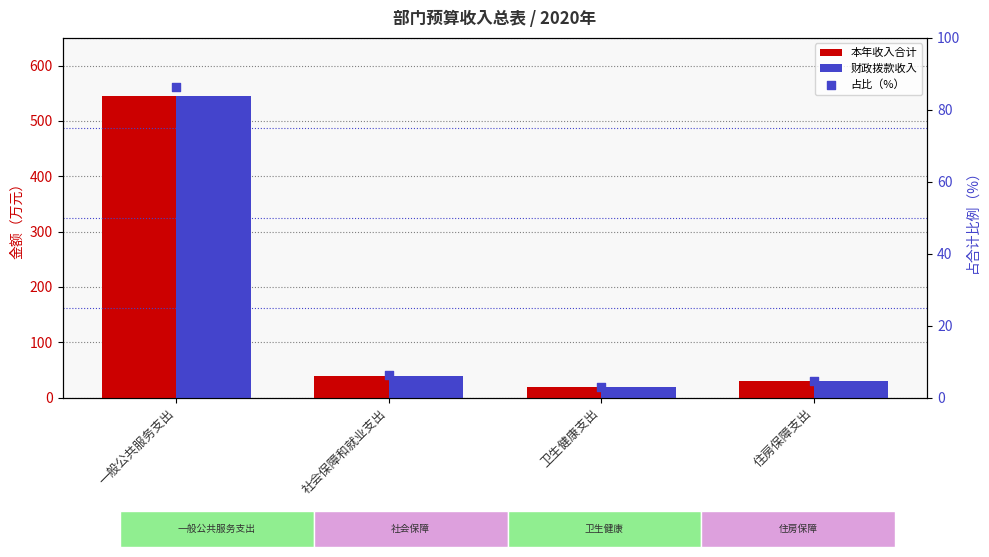

At how many categories does at least one series exceed 290?

1